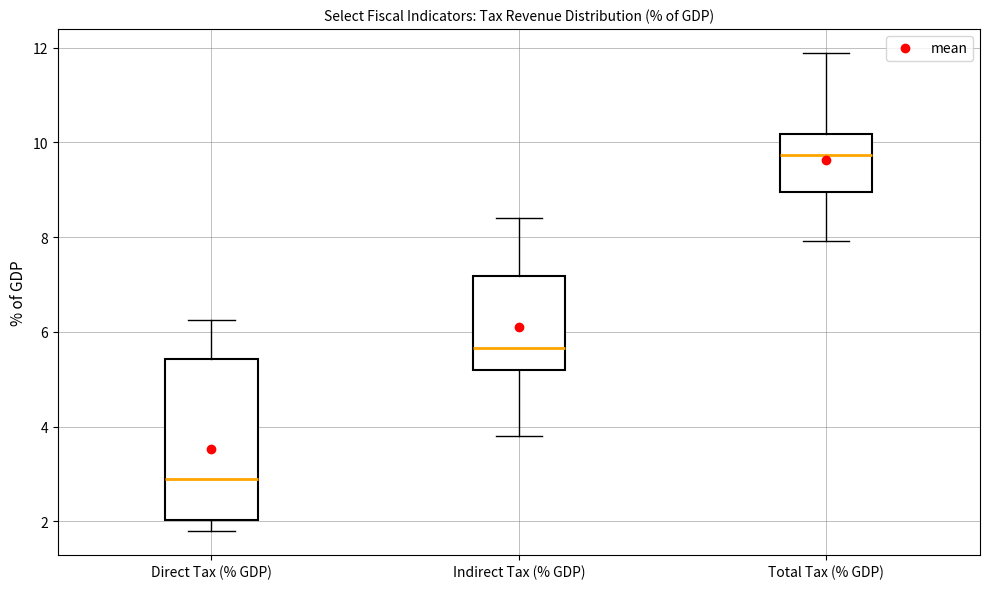

Where is the upper edge of the box for Indirect Tax (% GDP) on the y-axis? The values are not printed on the chart, so give them approximately, as read against the axis.

7.2